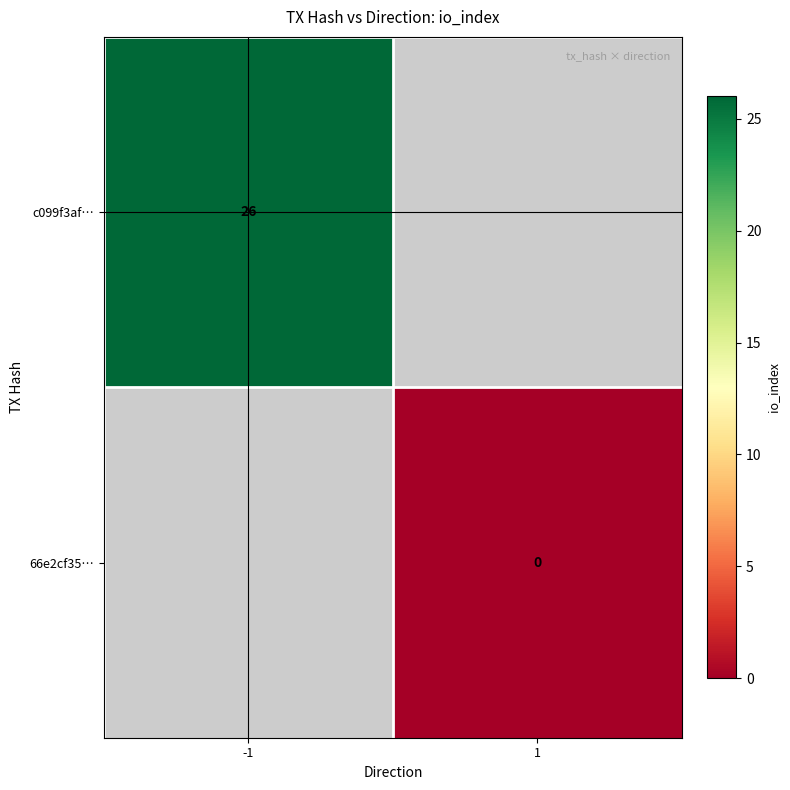

The value of c099f3af… at -1 is 16. True or false?

False